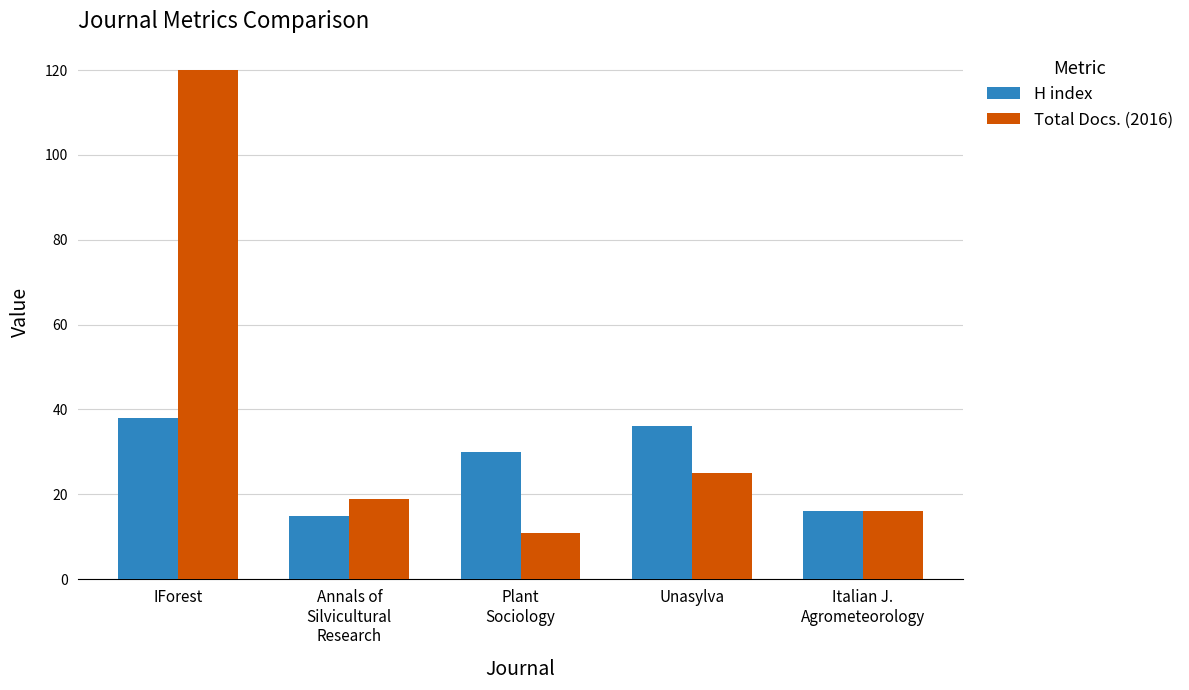

Reading left to right, what are all the values shown in this chart?

H index: 38	15	30	36	16
Total Docs. (2016): 120	19	11	25	16